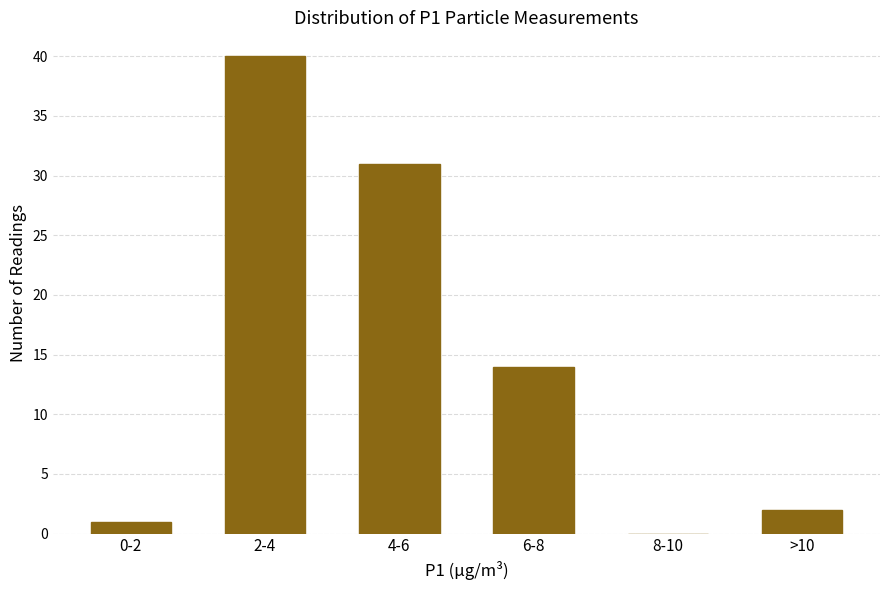

Reading left to right, list all the values displayed in this chart.

0-2=1	2-4=40	4-6=31	6-8=14	8-10=0	>10=2